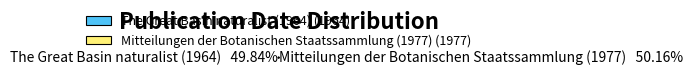

What percentage is the The Great Basin naturalist (1964) slice, to the nearest percent?

50%